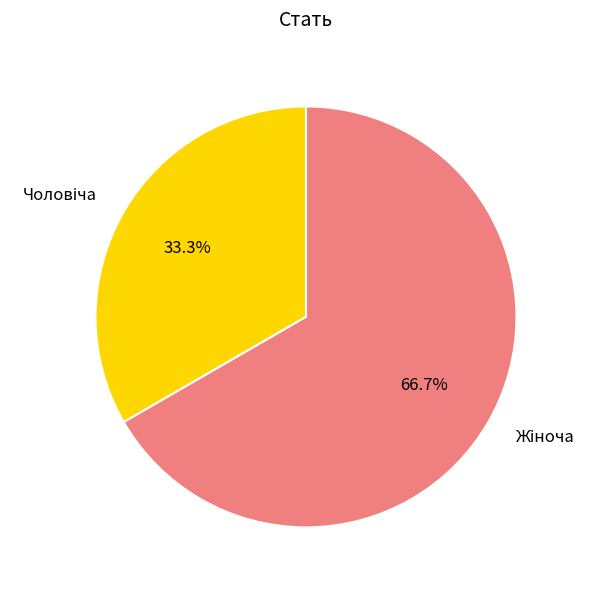

Is there a majority slice in this chart?

Yes